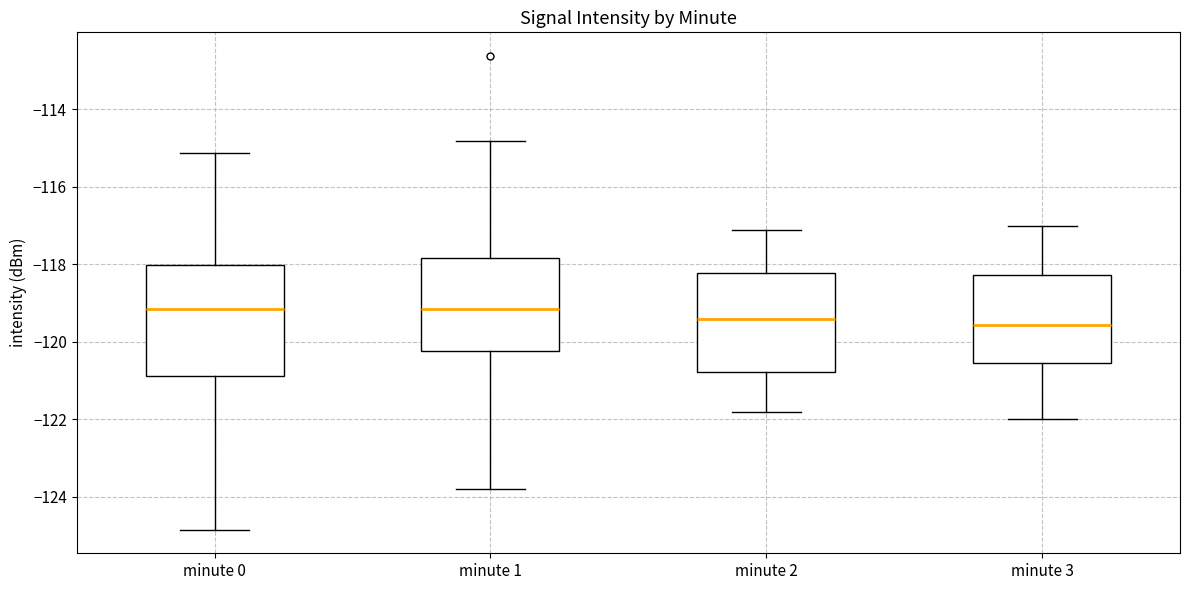

Reading left to right, read every box against the y-axis: the position of its median line, the range the box covers, and the ends of its whiskers. The values are not printed on the chart, so give them approximately, as read against the axis.

minute 0: median -119.2, box -120.8 to -118.0, whiskers -124.8 to -115.2
minute 1: median -119.2, box -120.2 to -117.8, whiskers -123.8 to -114.8
minute 2: median -119.4, box -120.8 to -118.2, whiskers -121.8 to -117.0
minute 3: median -119.6, box -120.6 to -118.2, whiskers -122.0 to -117.0